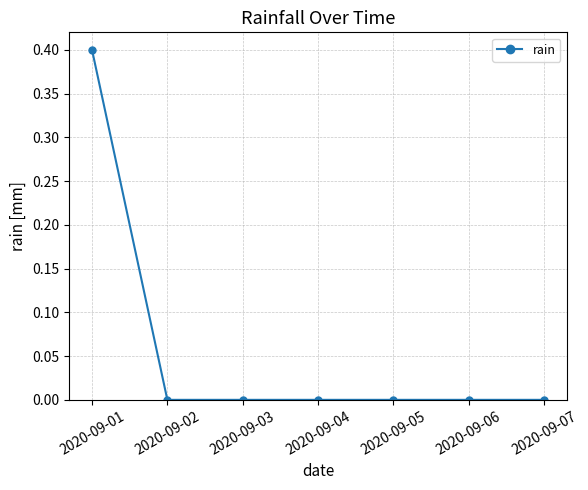

What is the difference between the maximum and second lowest values?

0.4